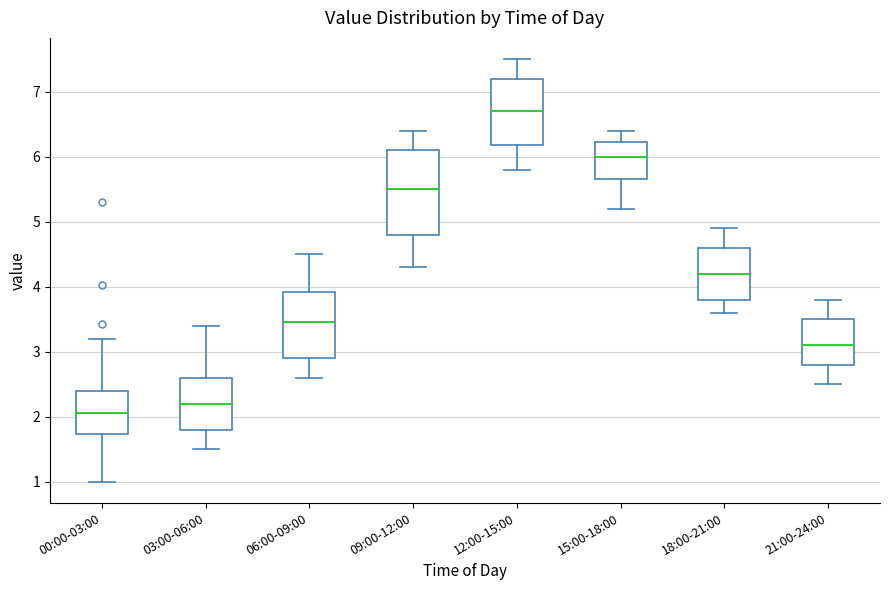

Reading left to right, transcribe this box plot: for each box, give where its median line is, the range the box spans, and where its two whiskers end, as read against the y-axis. The values are not printed on the chart, so give them approximately, as read against the axis.

00:00-03:00: median 2.1, box 1.7 to 2.4, whiskers 1.0 to 3.2
03:00-06:00: median 2.2, box 1.8 to 2.6, whiskers 1.5 to 3.4
06:00-09:00: median 3.5, box 2.9 to 3.9, whiskers 2.6 to 4.5
09:00-12:00: median 5.5, box 4.8 to 6.1, whiskers 4.3 to 6.4
12:00-15:00: median 6.7, box 6.2 to 7.2, whiskers 5.8 to 7.5
15:00-18:00: median 6.0, box 5.7 to 6.2, whiskers 5.2 to 6.4
18:00-21:00: median 4.2, box 3.8 to 4.6, whiskers 3.6 to 4.9
21:00-24:00: median 3.1, box 2.8 to 3.5, whiskers 2.5 to 3.8